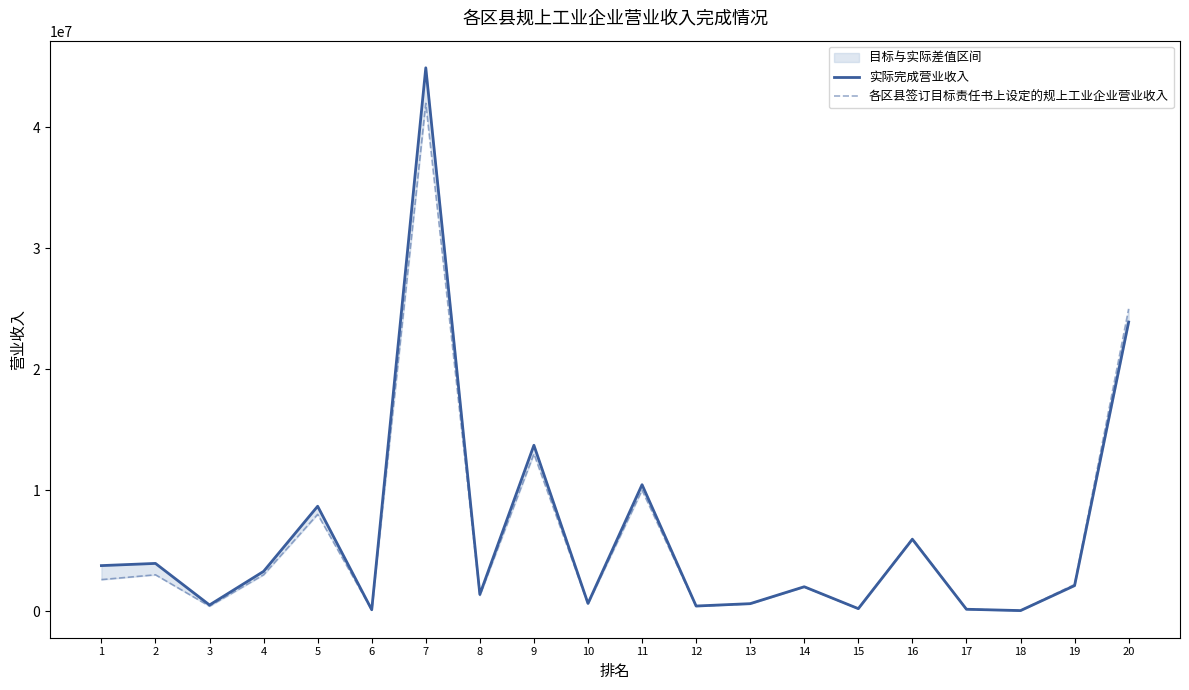

What is the value of the 各区县签订目标责任书上设定的规上工业企业营业收入 point at the 16th from the left?

6000000